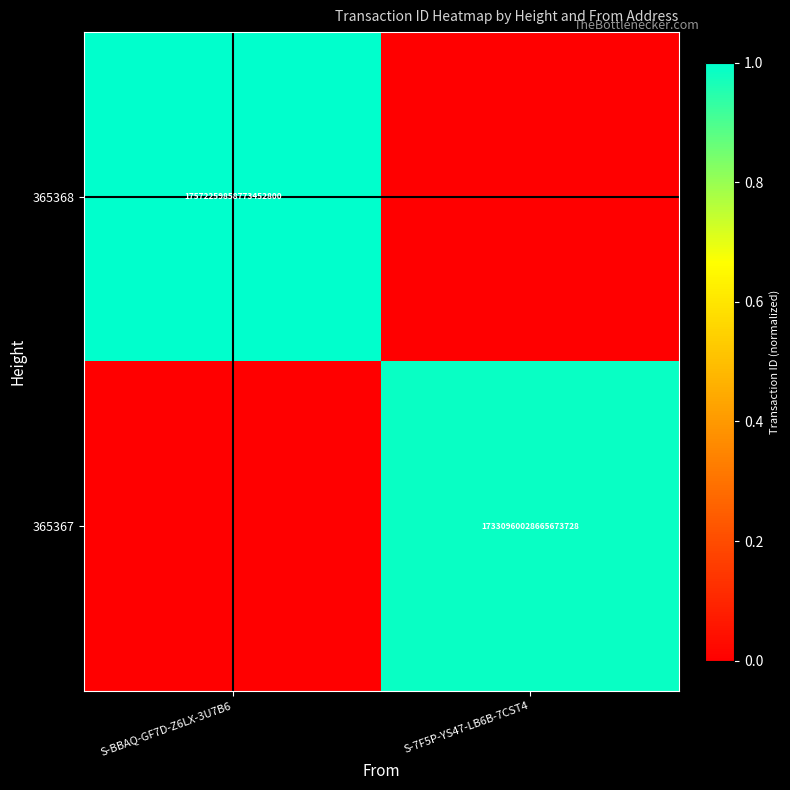

What is the total value across all series at S-BBAQ-GF7D-Z6LX-3U7B6?

1.0